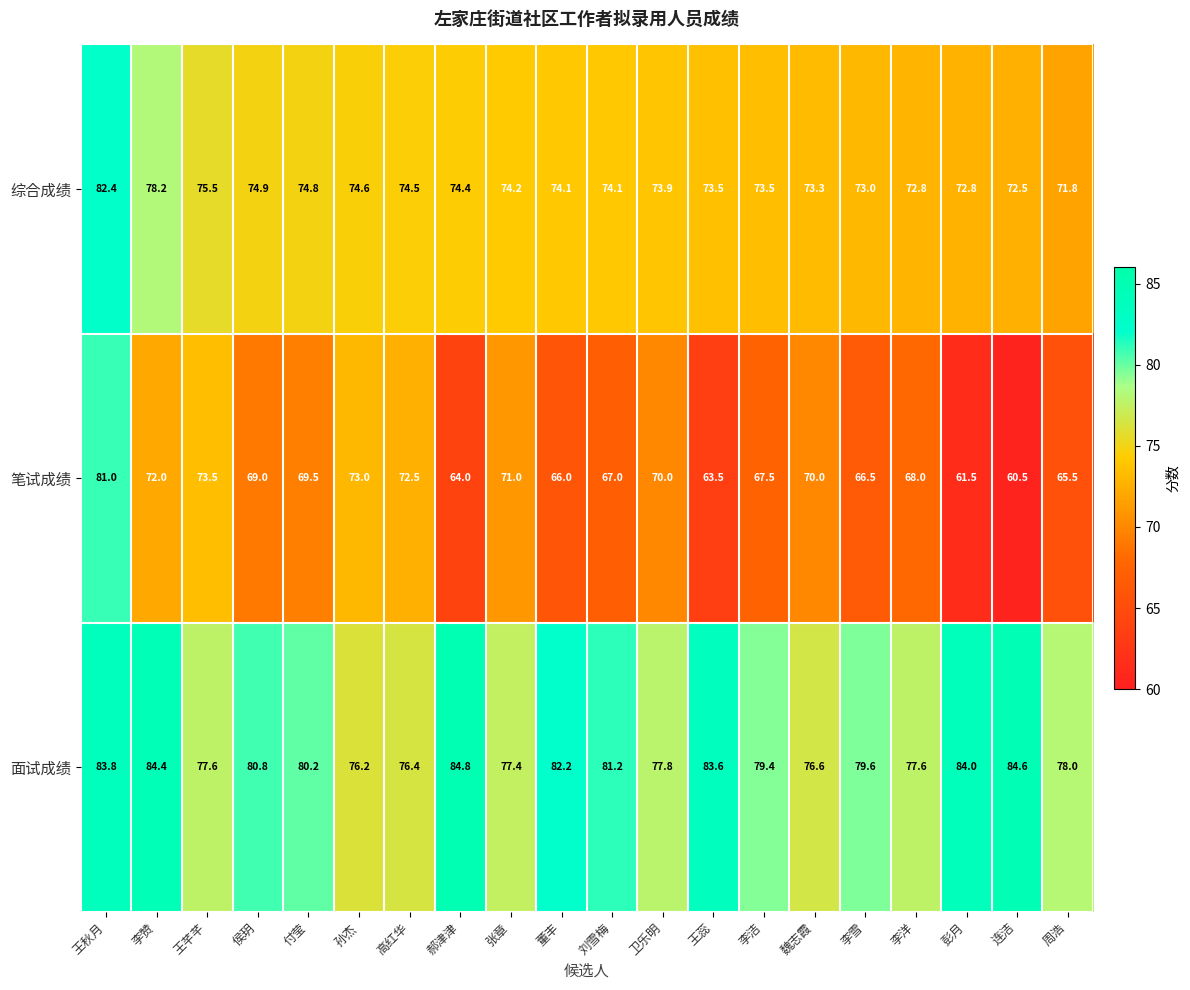

At which category does the chart reach its minimum across all series?

连洁